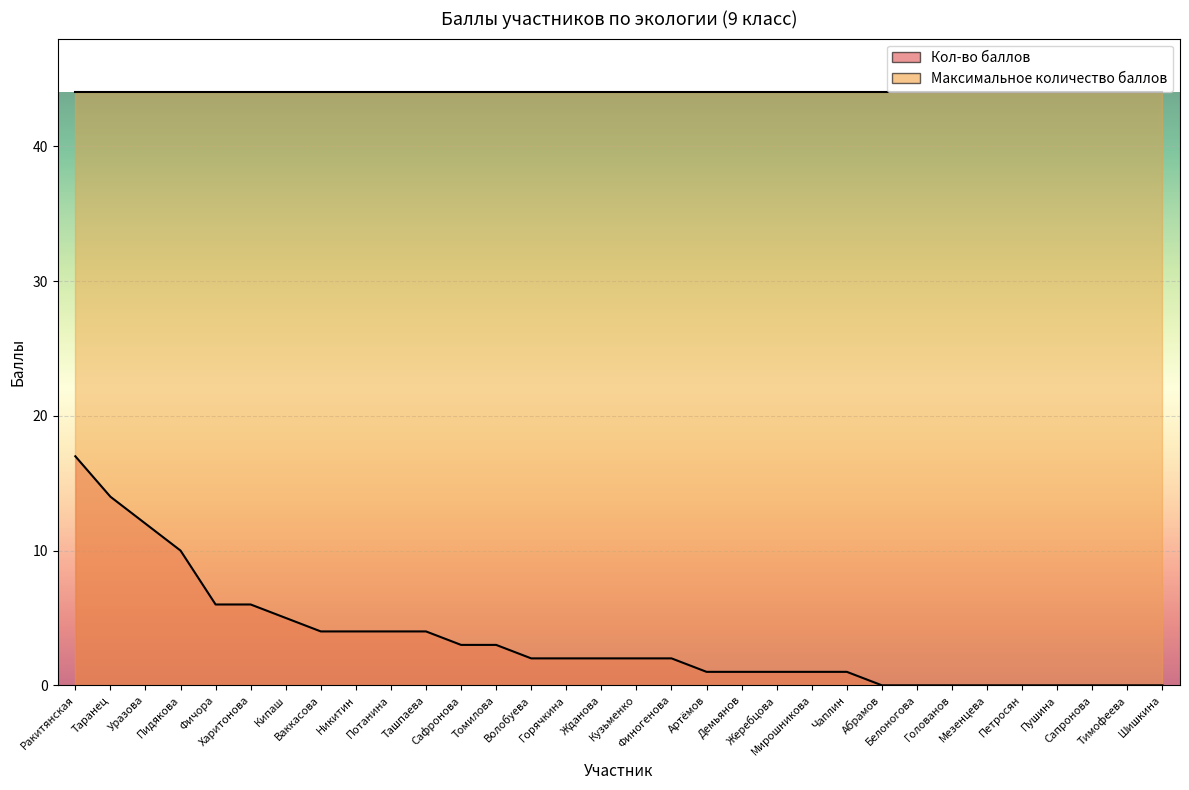

How many data points are less than 2?

14